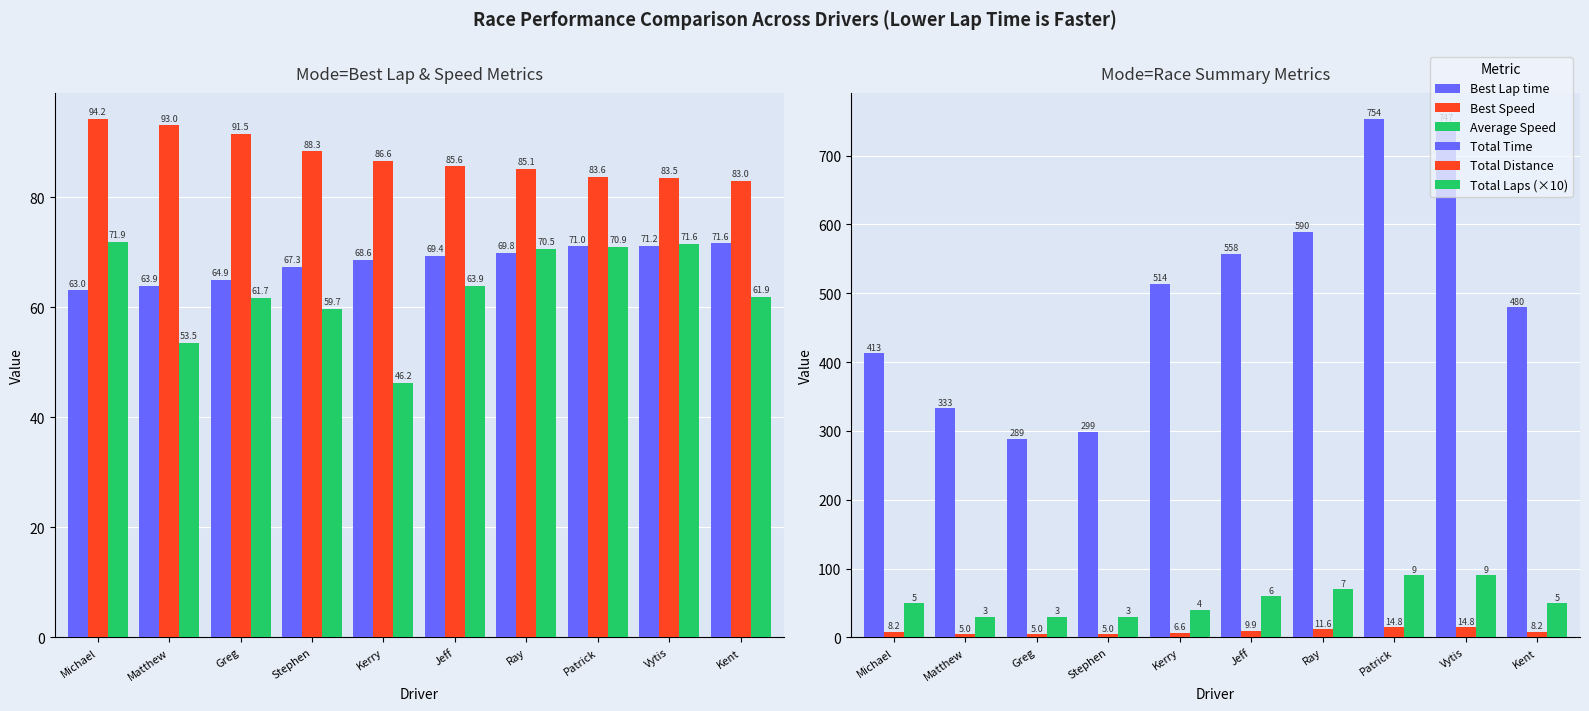

What is the label of the 1st bar from the right?

Kent